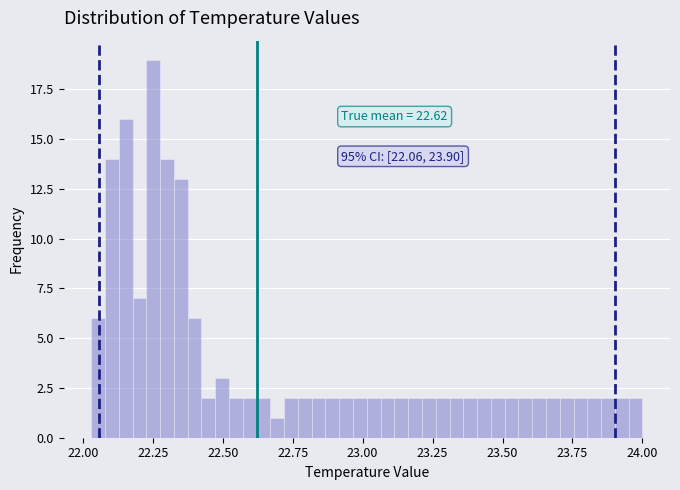

Read against the x-axis, roughly where is the centre of the tallest bar?

22.25